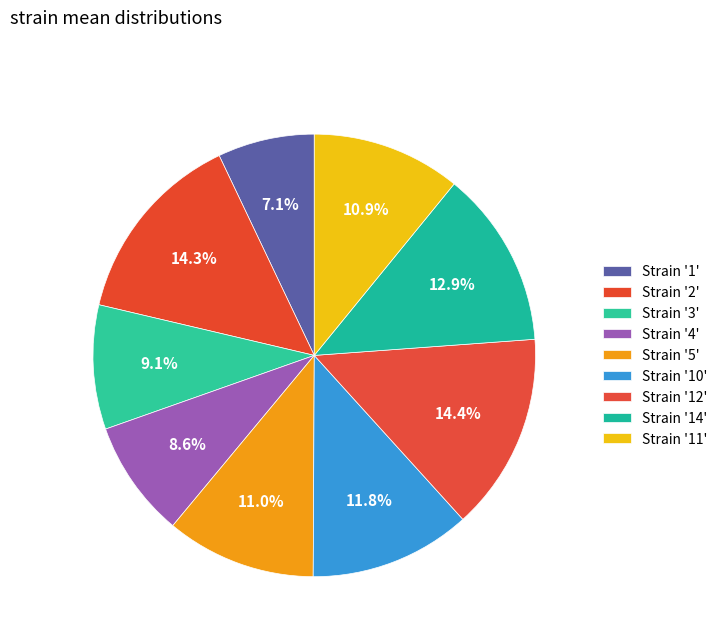

Does any single category account for the majority?

No